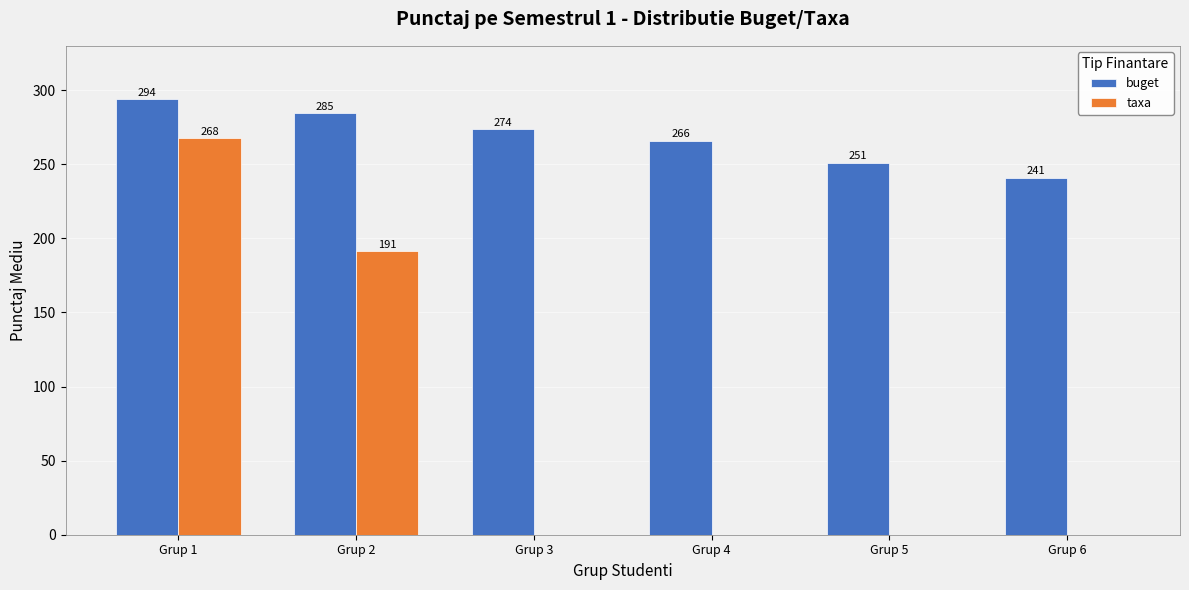

Which series changed the most between Grup 3 and Grup 6?

buget